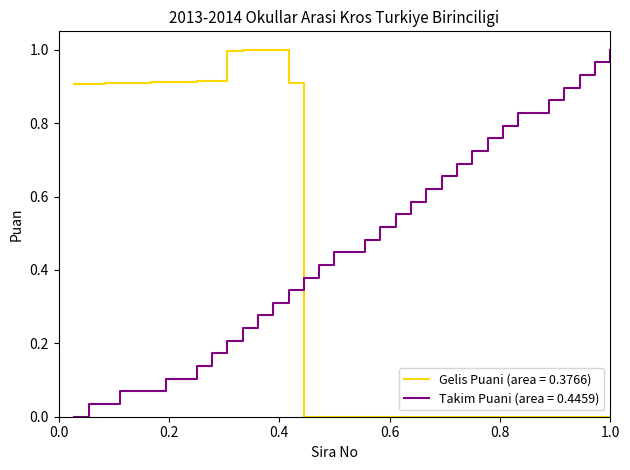

True or false: Takim Puani (area = 0.4459) and Gelis Puani (area = 0.3766) cross at least once.

True